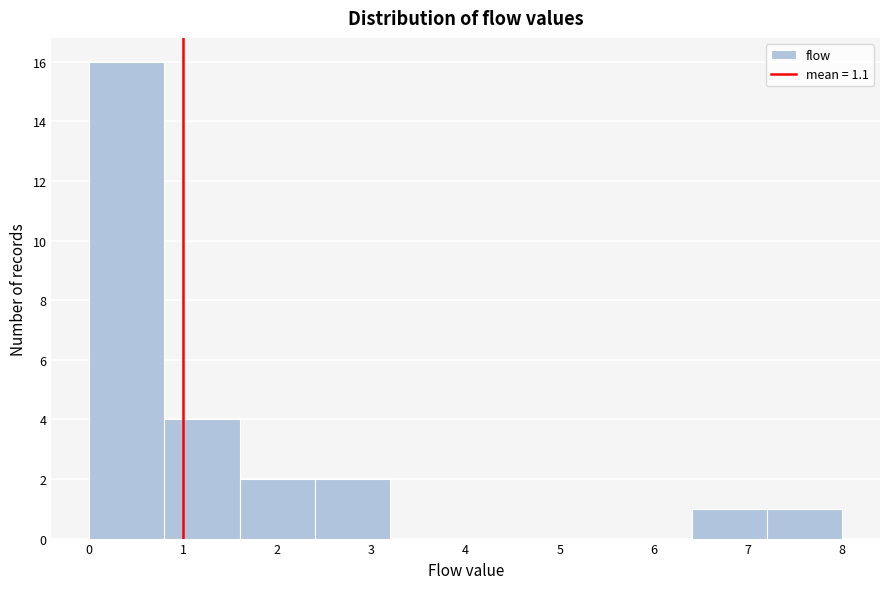

Reading left to right, list every bar in this chart as the range it spans on the x-axis followed by its height. The values are not printed on the chart, so give them approximately, as read against the axis.

0.0 to 0.8: 16
0.8 to 1.6: 4
1.6 to 2.4: 2
2.4 to 3.2: 2
3.2 to 4.0: 0
4.0 to 4.8: 0
4.8 to 5.6: 0
5.6 to 6.4: 0
6.4 to 7.2: 1
7.2 to 8.0: 1